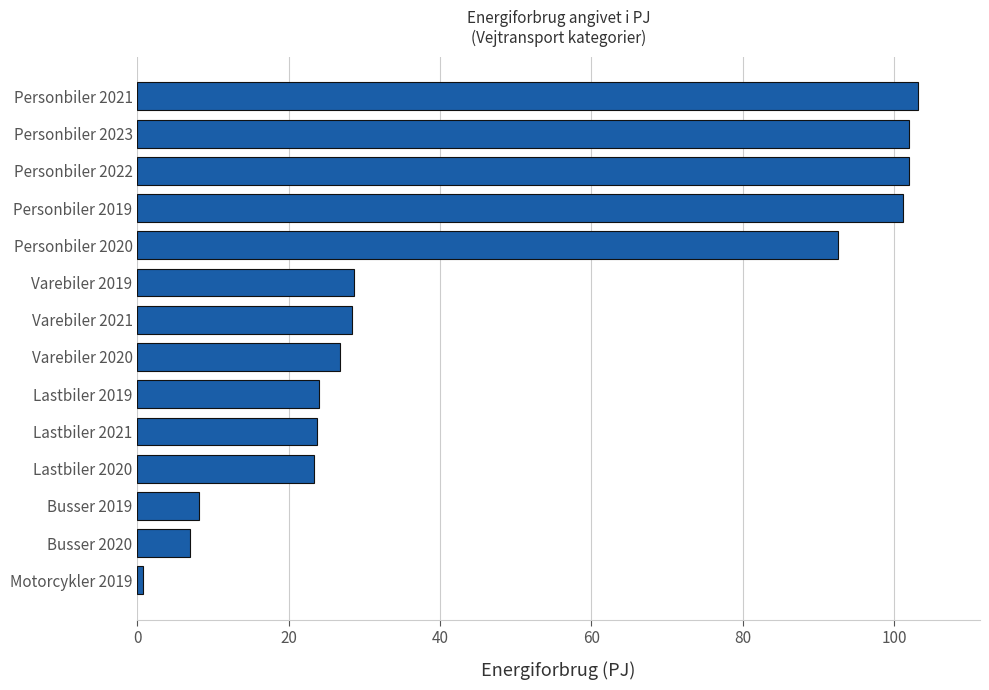

At which category does the chart reach its peak across all series?

Personbiler 2021